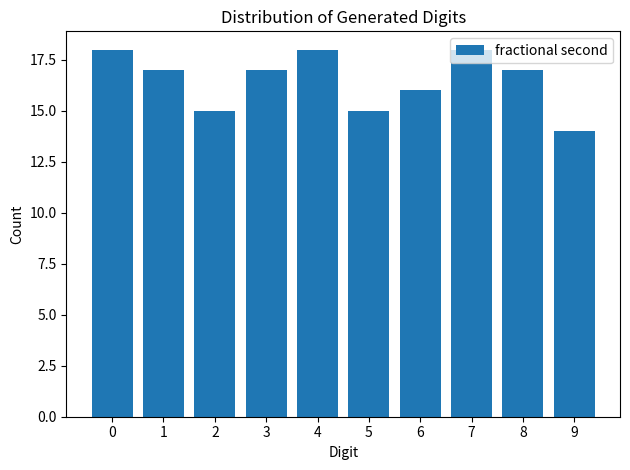

What is the sum of the values at 9 and 0?

32